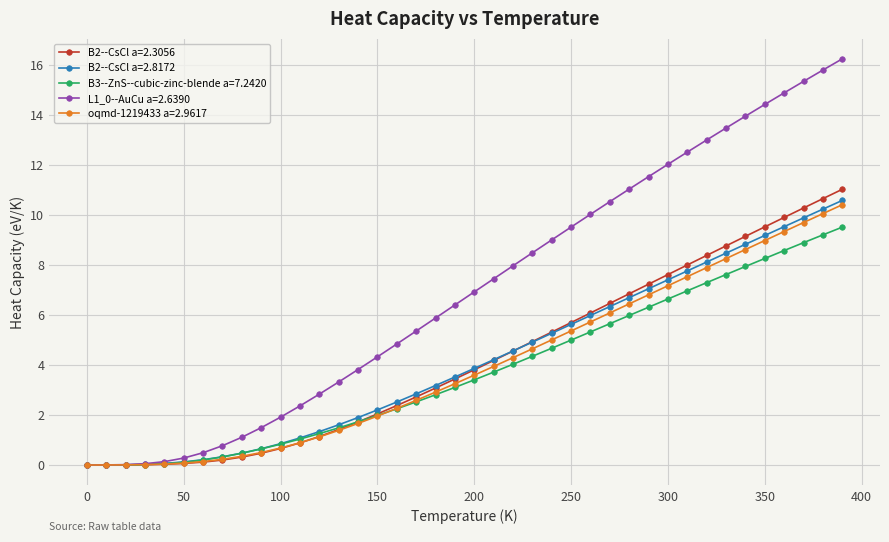

What is the value of the L1_0--AuCu a=2.6390 point at the 19th from the left?

5.9